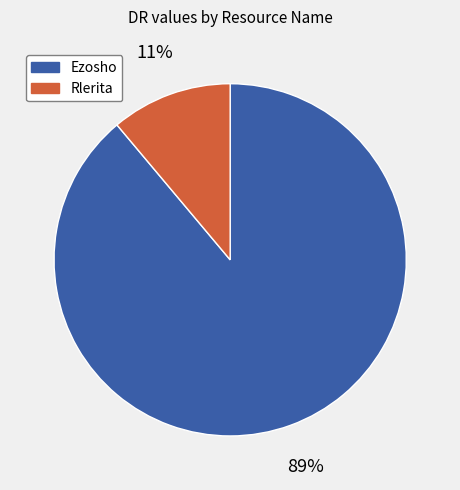

How many slices are in this pie chart?

2